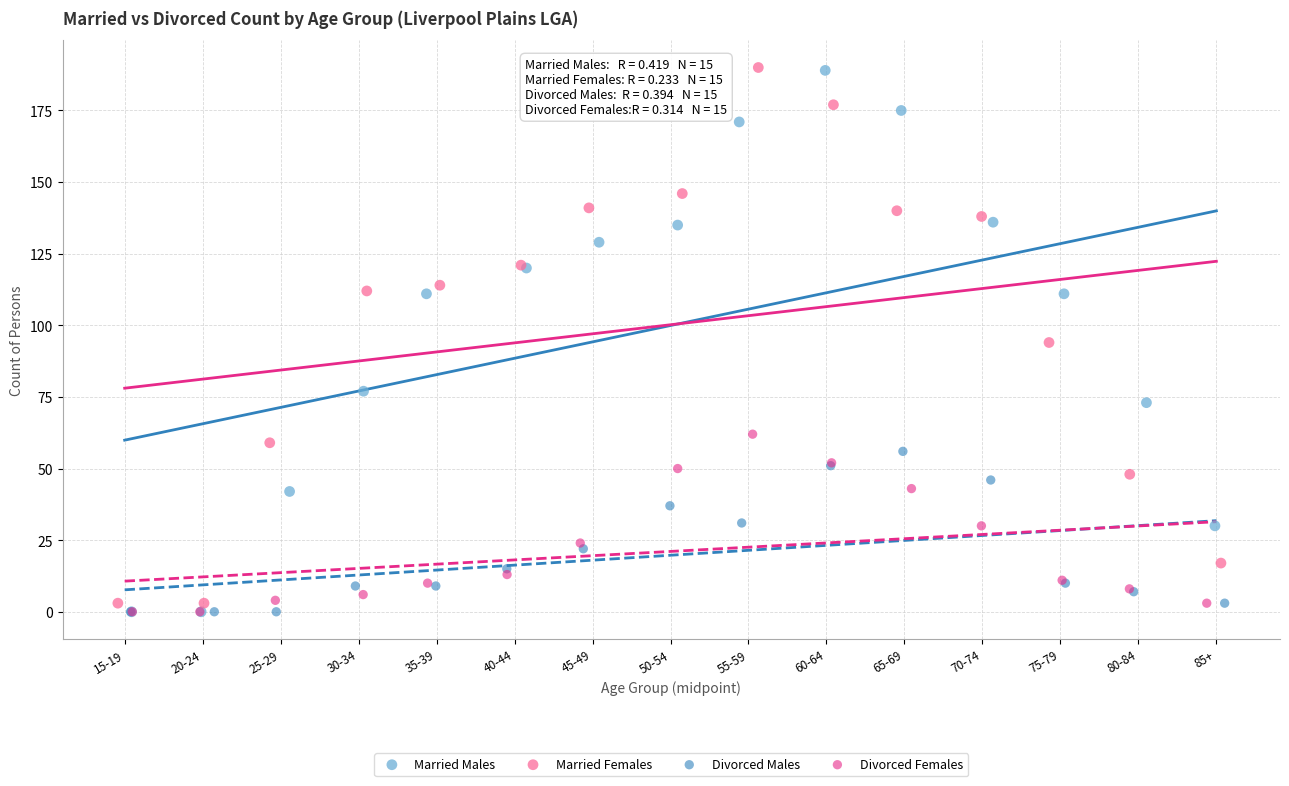

Which series has the widest spread of Y values?

Married Males